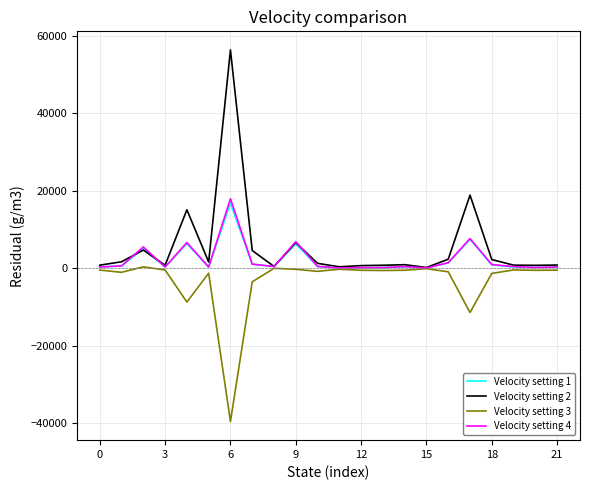

Count the number of data series in this chart.

4